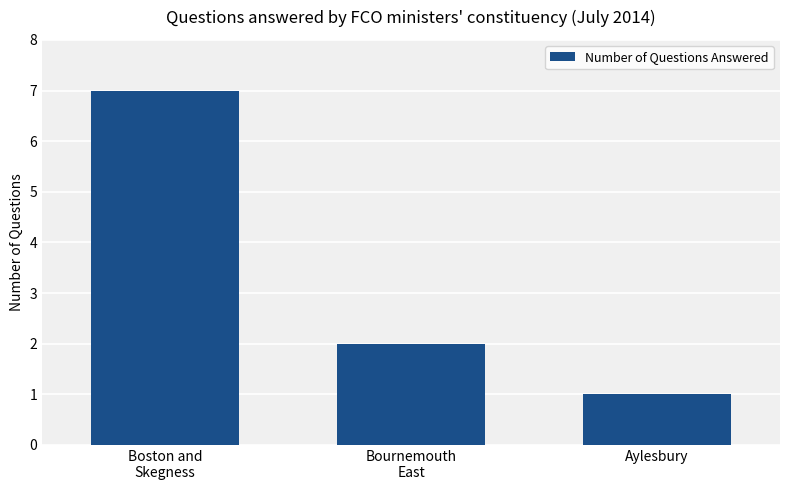

What position from the right is Boston and
Skegness?

3